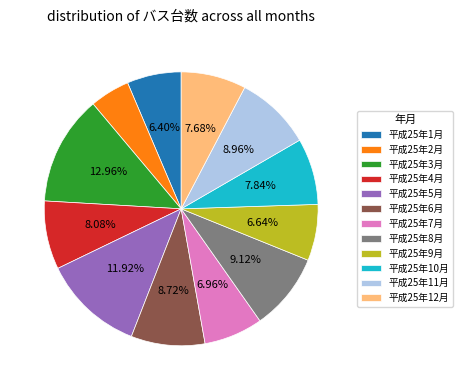

Which slice is the largest?

平成25年3月